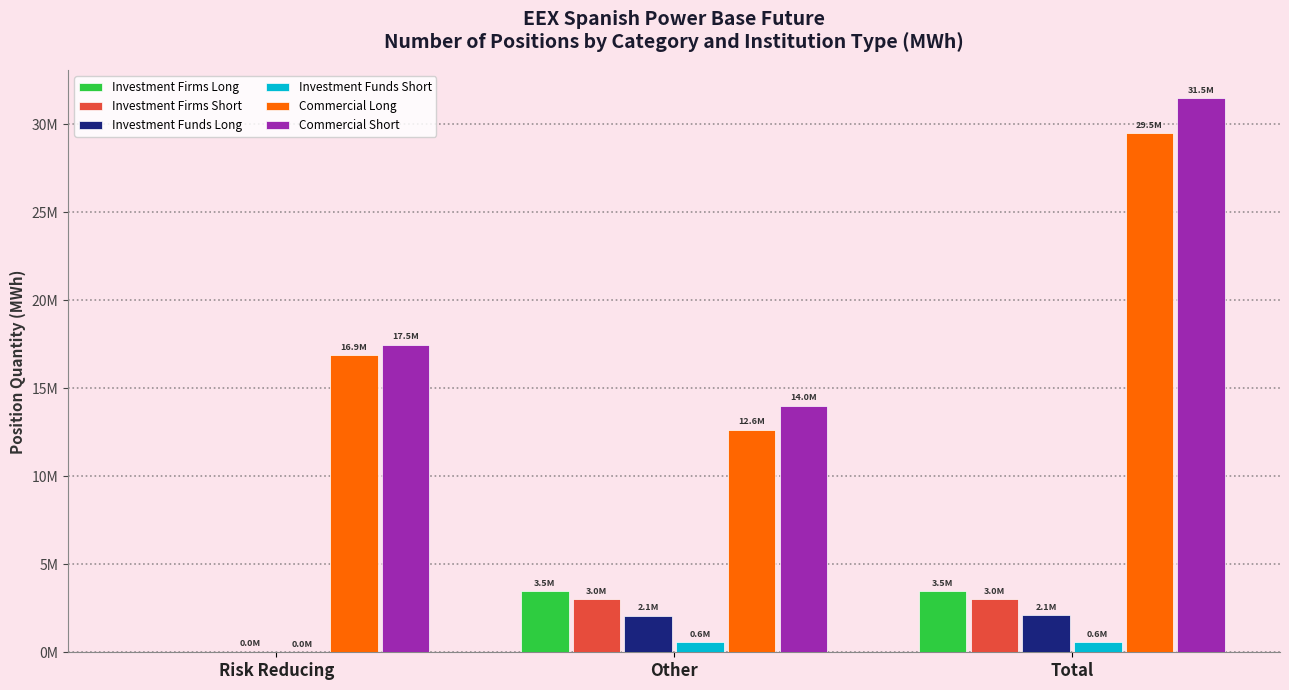

What is the label of the 3rd bar from the left?

Total